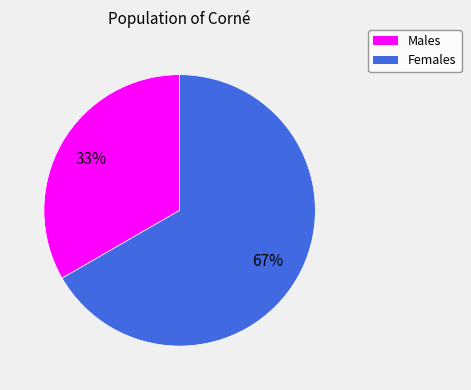

To the nearest percent, what portion does Females represent?

67%